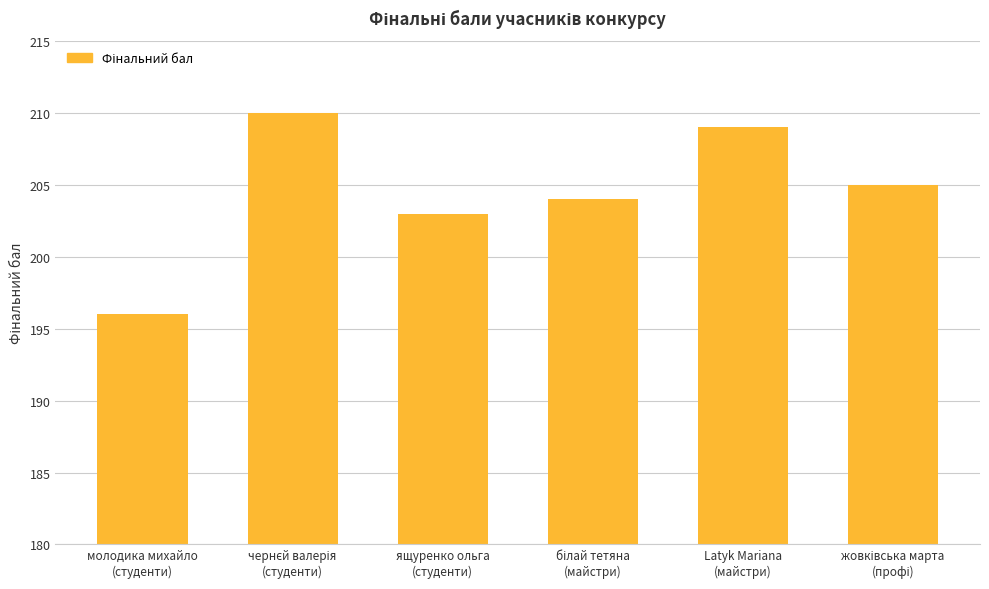

What is the minimum value shown in the chart?

196